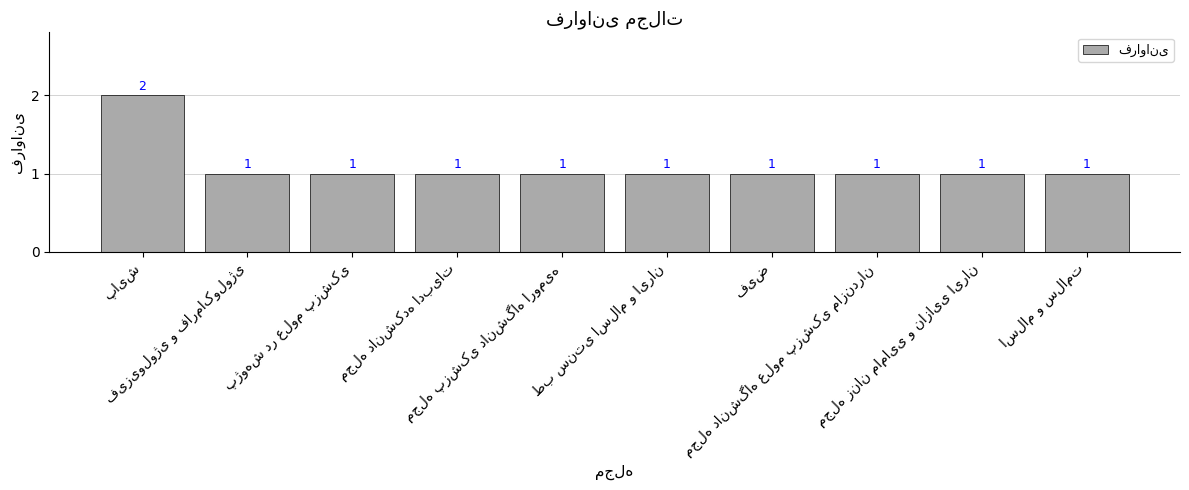

What is the sum of all values?

11